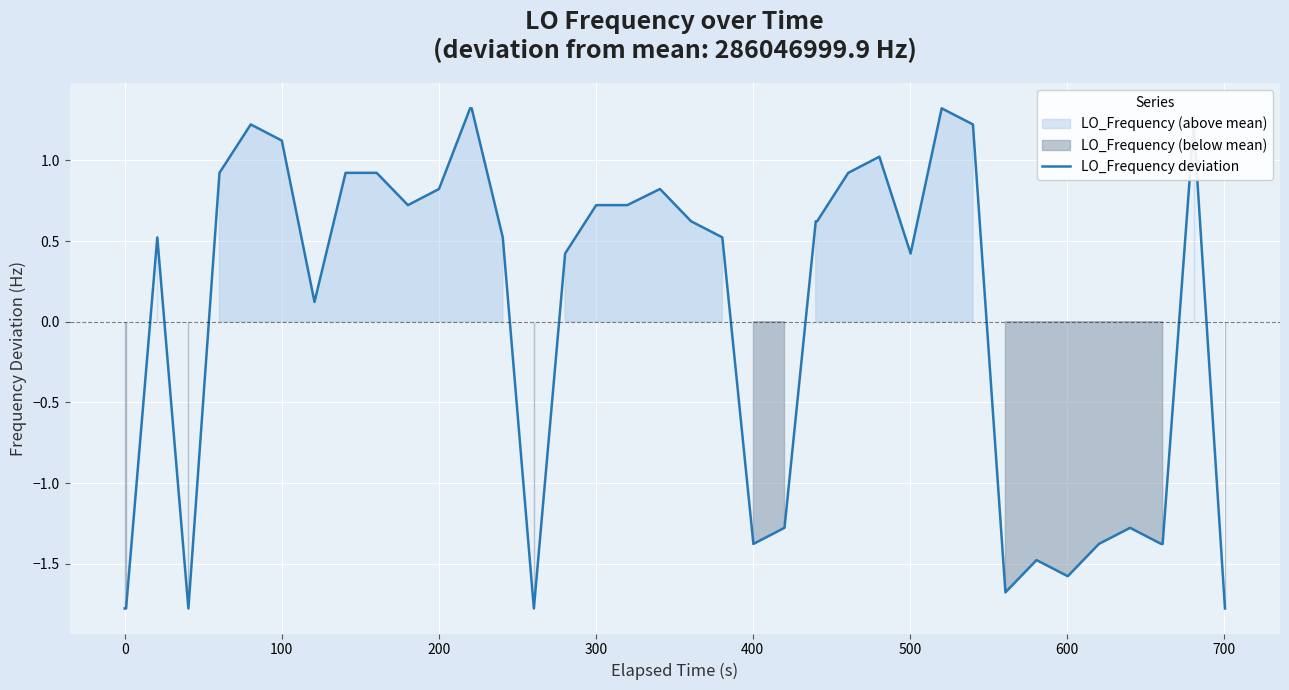

Count the number of categories in the chart.

40